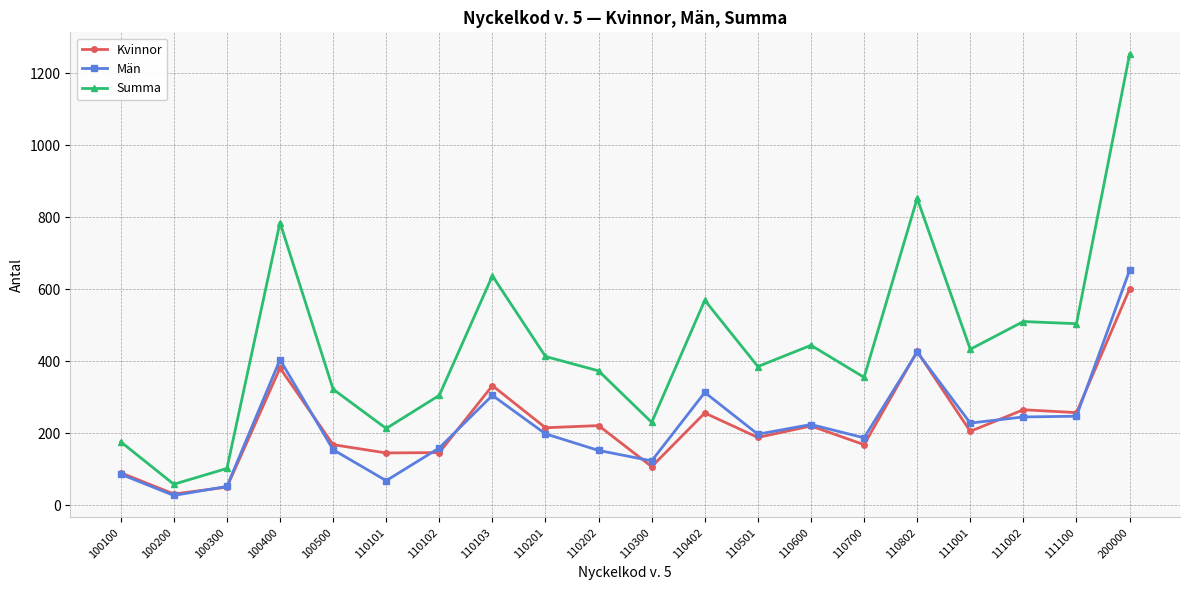

Is it true that Kvinnor equals 107 at 110300?

True